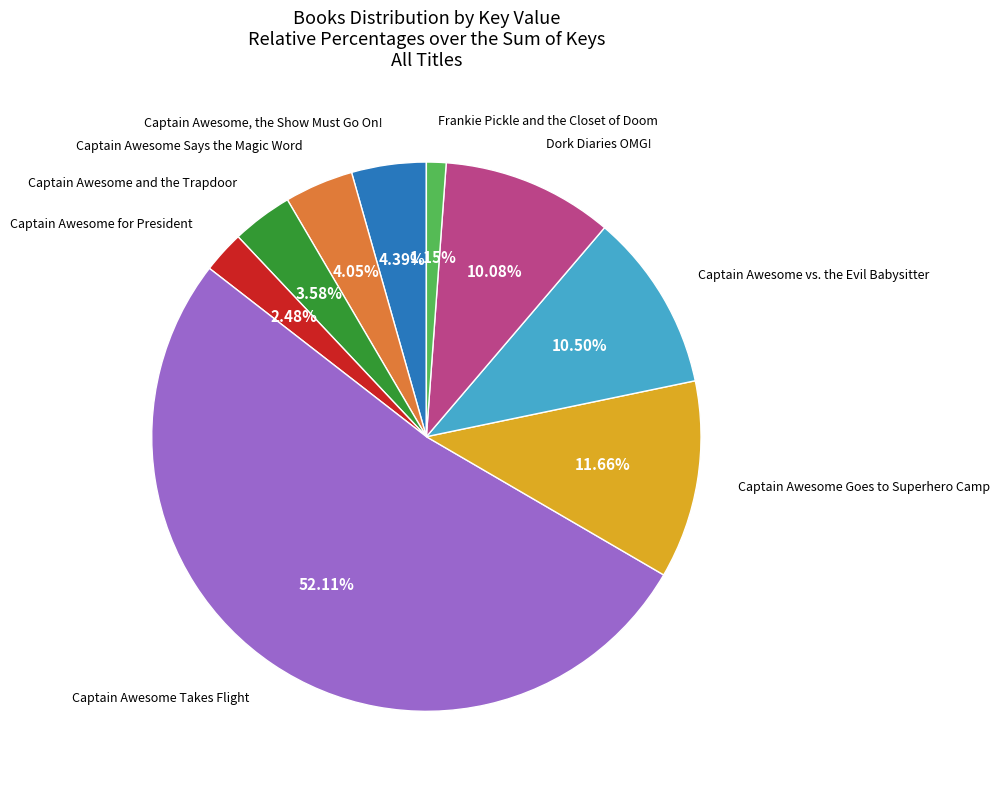

Count the number of slices in the pie.

9